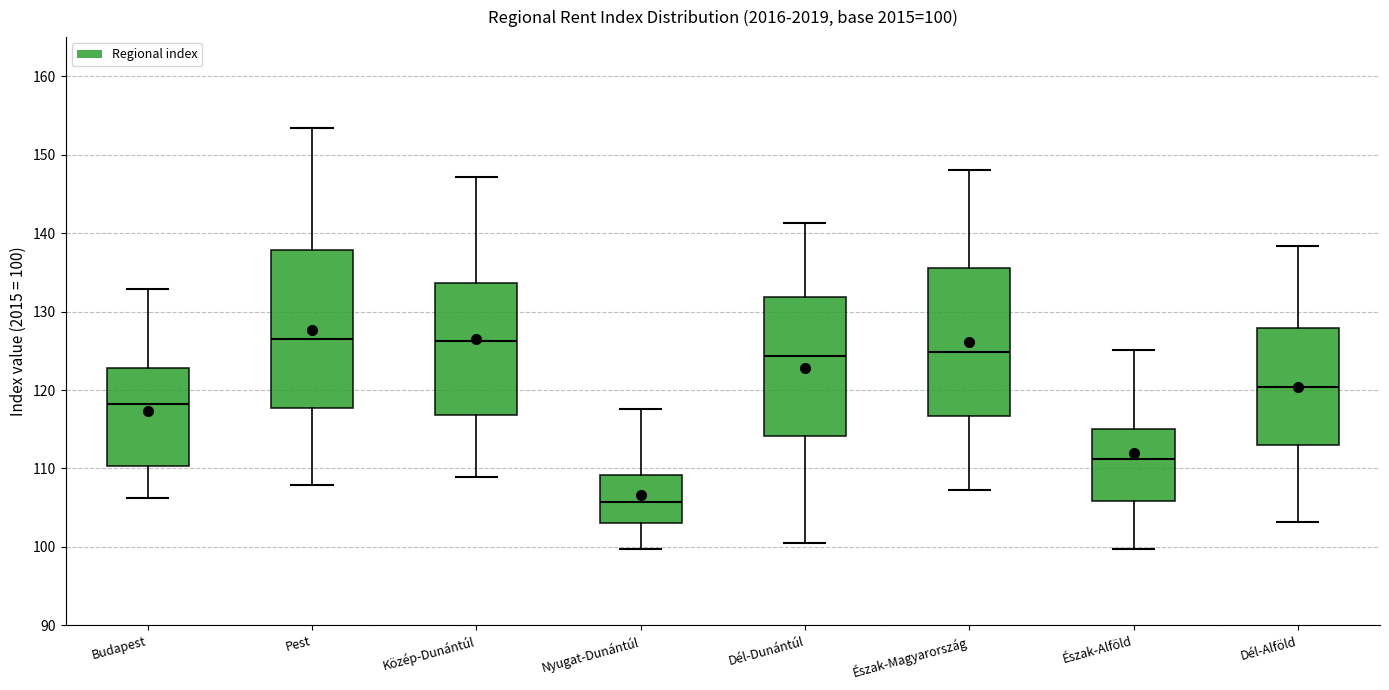

Comparing the boxes themselves (not the whiskers), which one is the tallest?

Pest